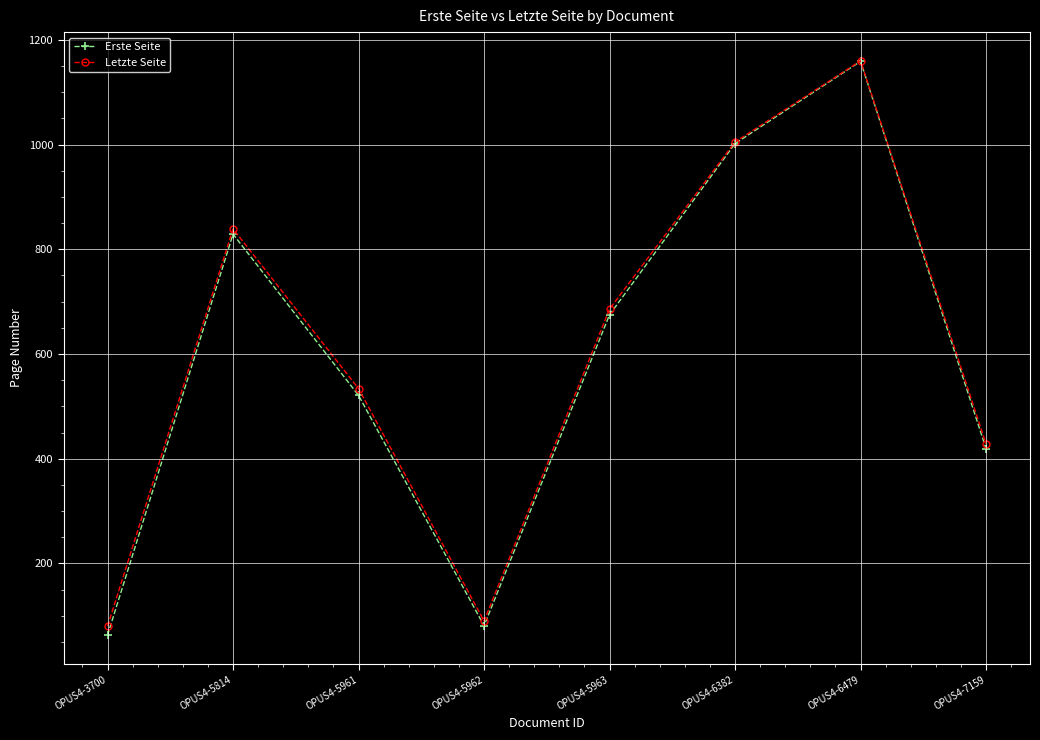

What are all the series names shown in the legend?

Erste Seite, Letzte Seite